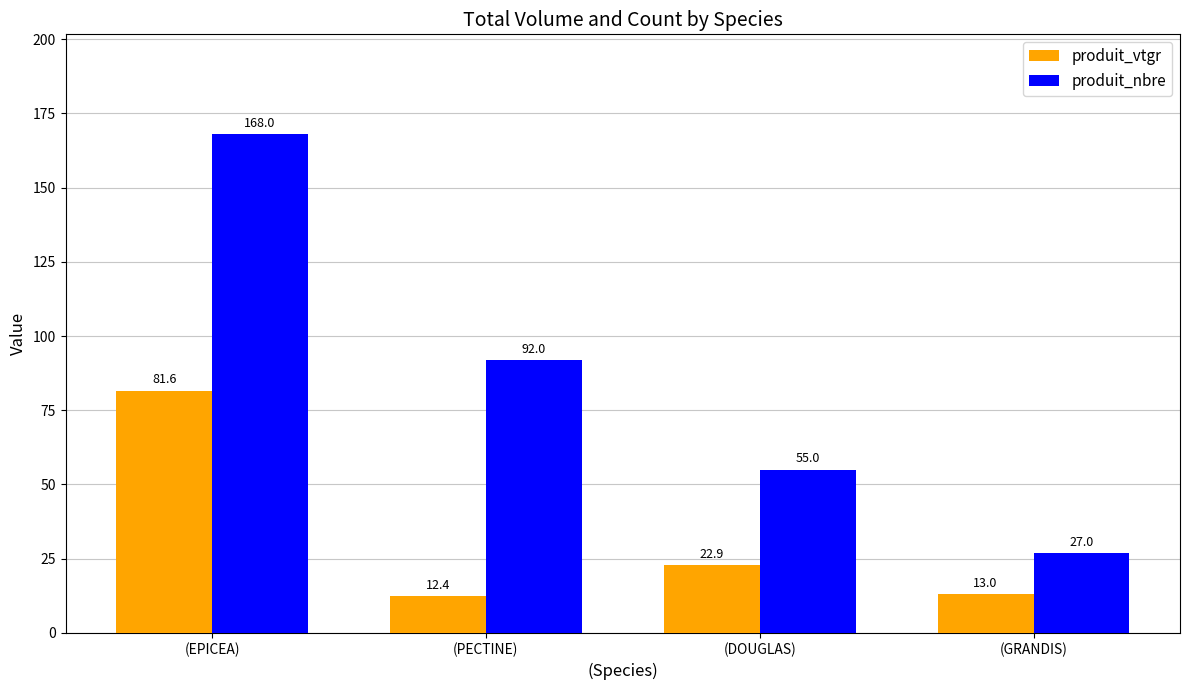

How many bars are there in each group?

2